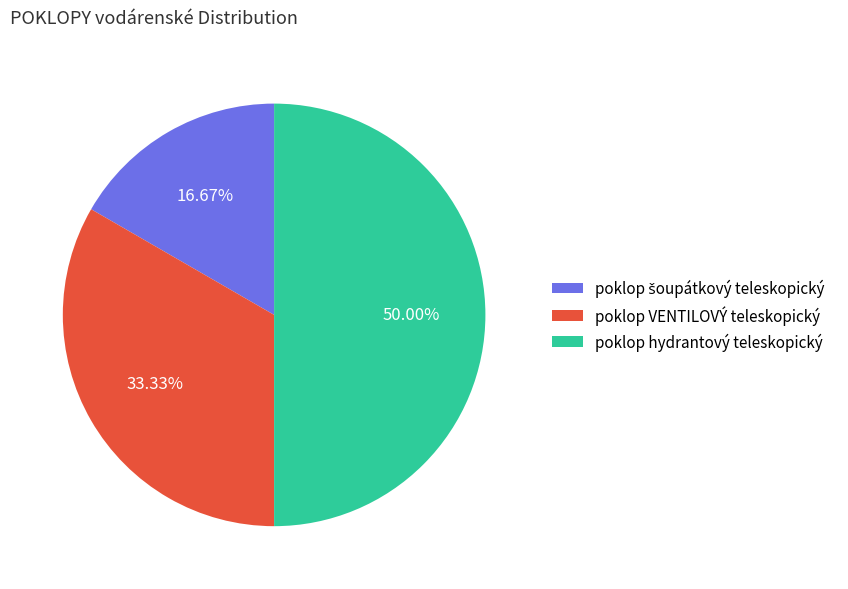

To the nearest percent, what is the difference between the largest and smallest slice percentages?

33%